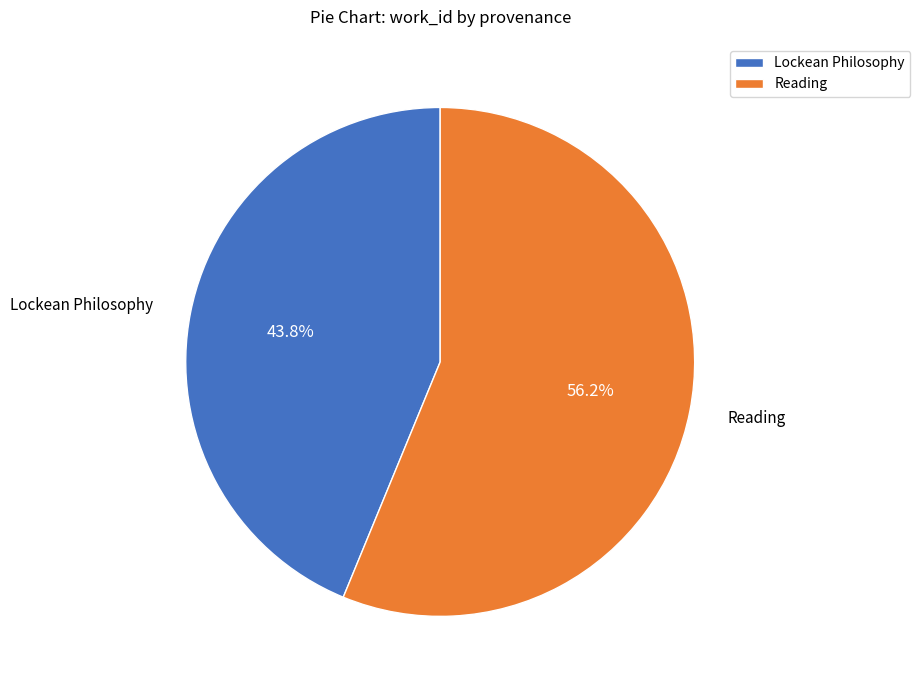

True or false: Reading accounts for 46% of the total.

False